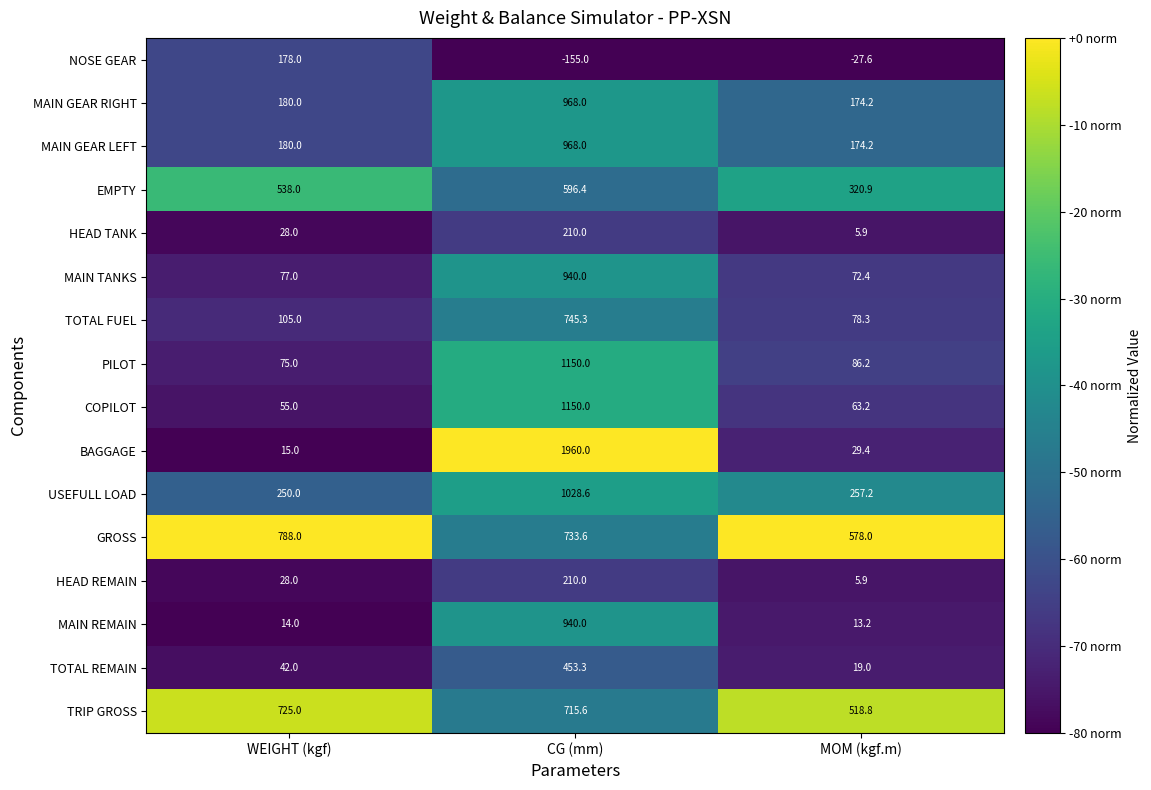

Which series has the largest range (max minus min)?

BAGGAGE